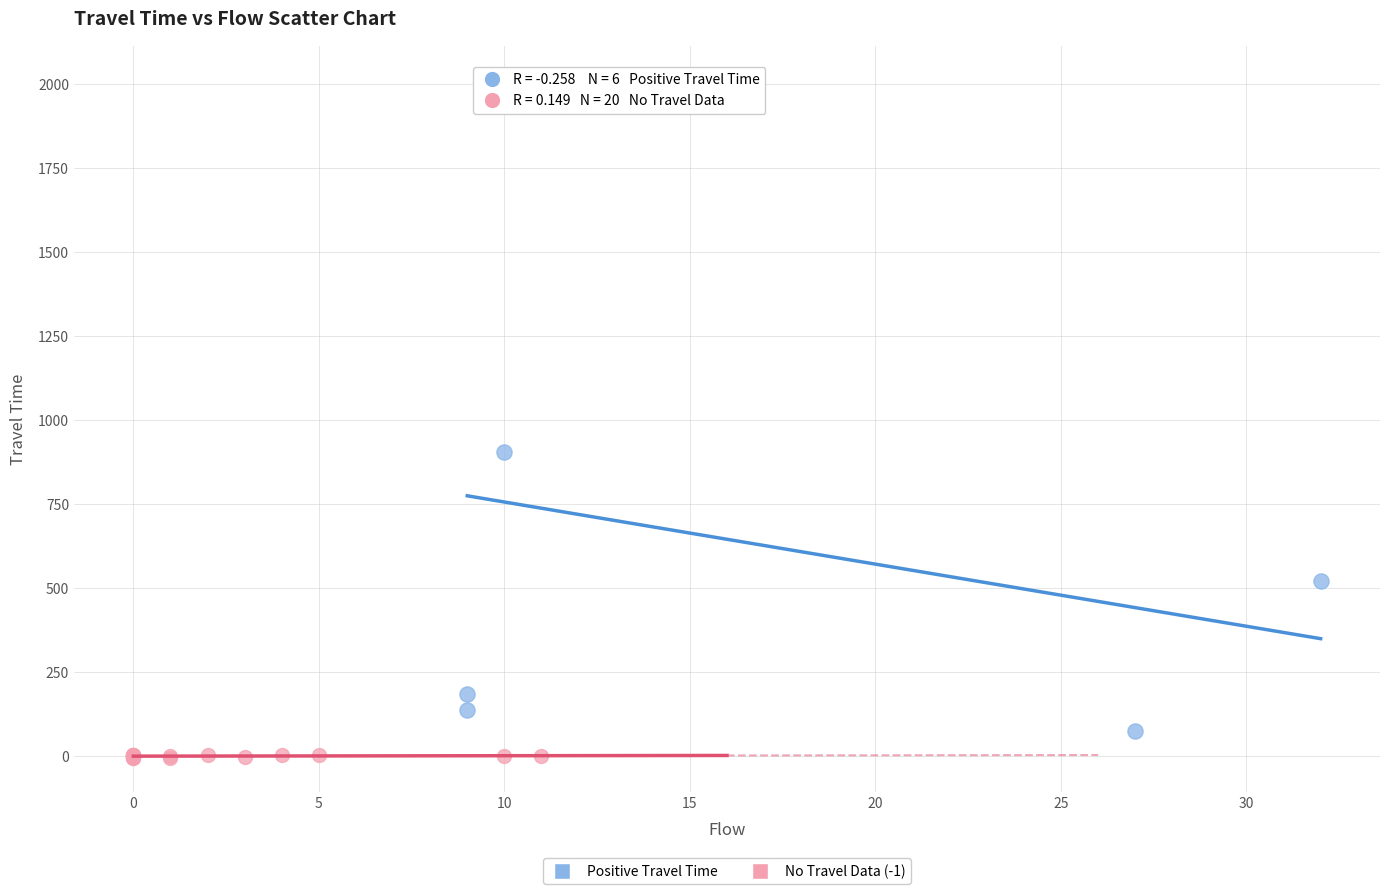

Which series reaches the maximum Y coordinate?

Positive Travel Time